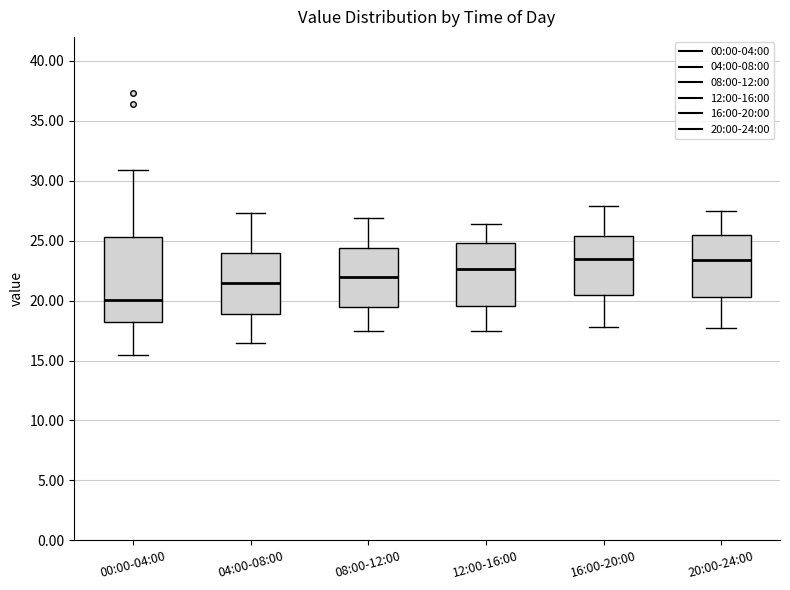

Where does the upper whisker of the box for 20:00-24:00 end on the y-axis? The values are not printed on the chart, so give them approximately, as read against the axis.

27.5